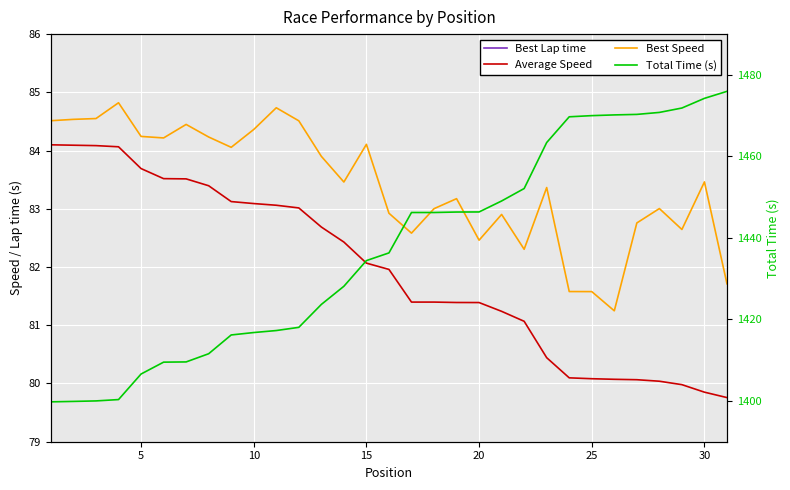

Rank the series at 20 from lowest to highest value.

Average Speed, Best Speed, Best Lap time, Total Time (s)